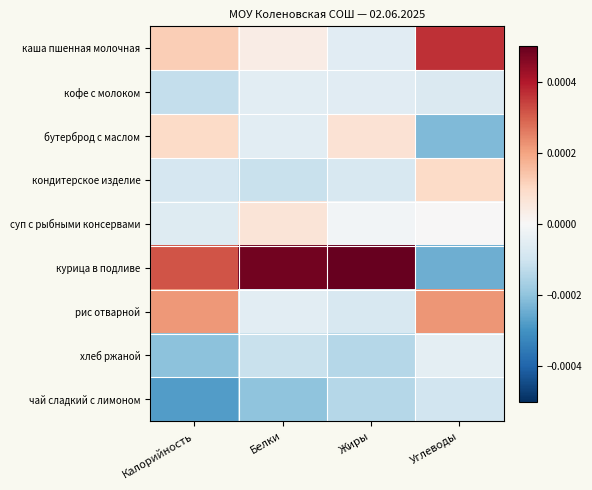

Rank the series by their maximum value, from highest to lowest.

курица в подливе, каша пшенная молочная, рис отварной, кондитерское изделие, бутерброд с маслом, суп с рыбными консервами, хлеб ржаной, кофе с молоком, чай сладкий с лимоном